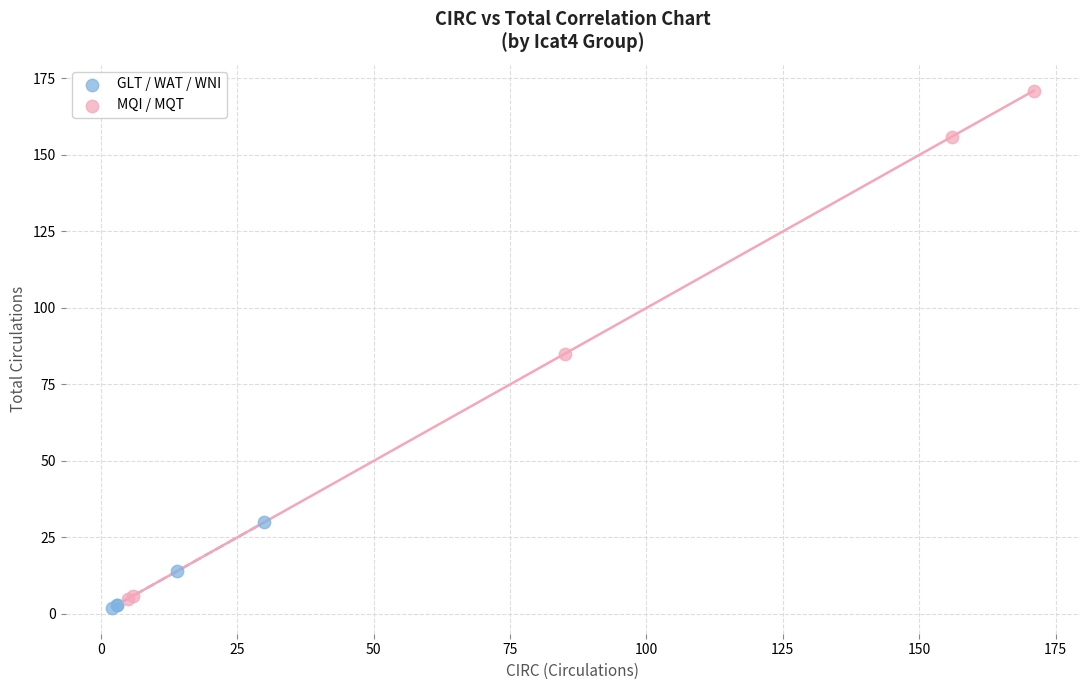

Which series reaches the maximum Y coordinate?

MQI / MQT